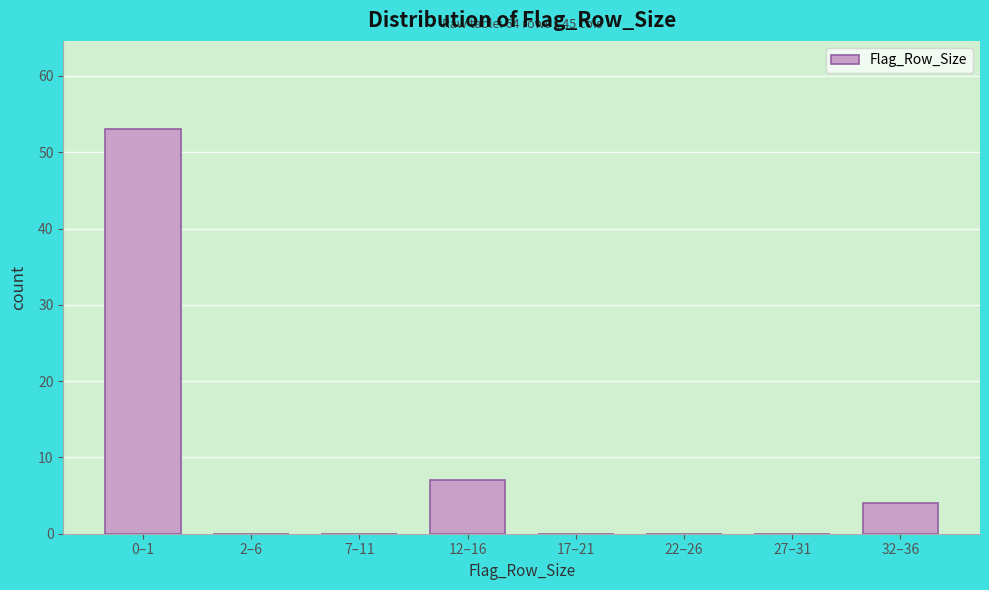

Reading left to right, transcribe all the data shown in this chart.

0–1=53	2–6=0	7–11=0	12–16=7	17–21=0	22–26=0	27–31=0	32–36=4